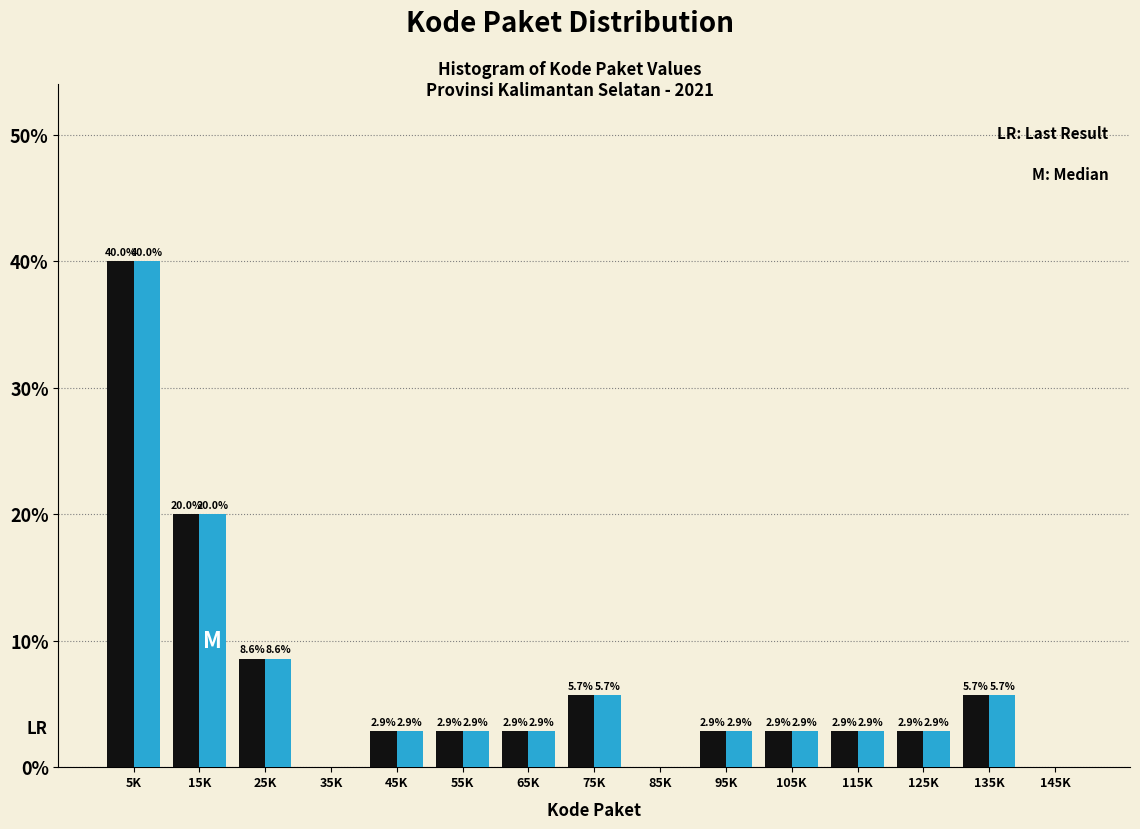

At which category is the sum across all series the highest?

5K